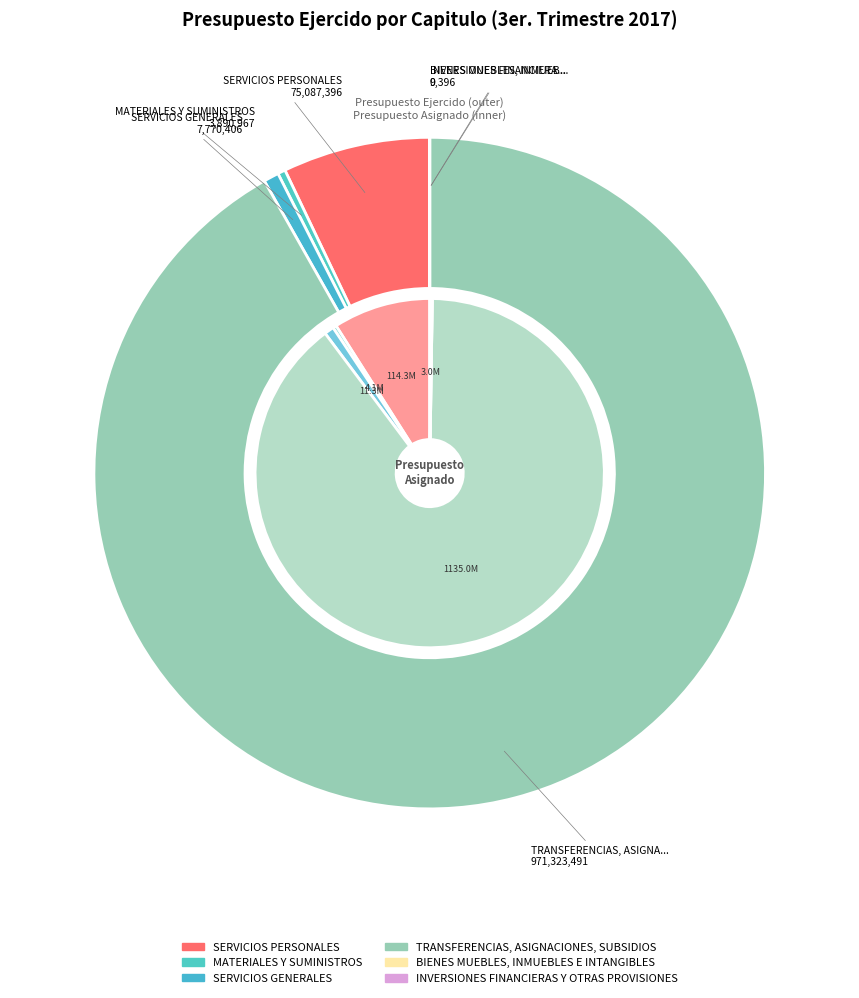

What percentage is NOT represented by BIENES MUEBLES, INMUEBLES E INTANGIBLES?

100.0%